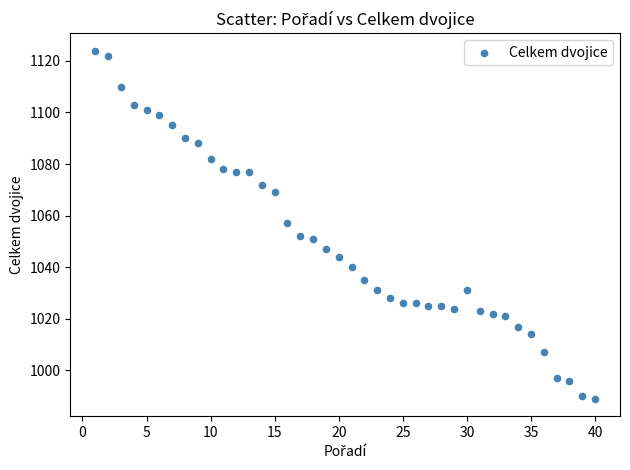

What is the range of X values (max minus min)?

39